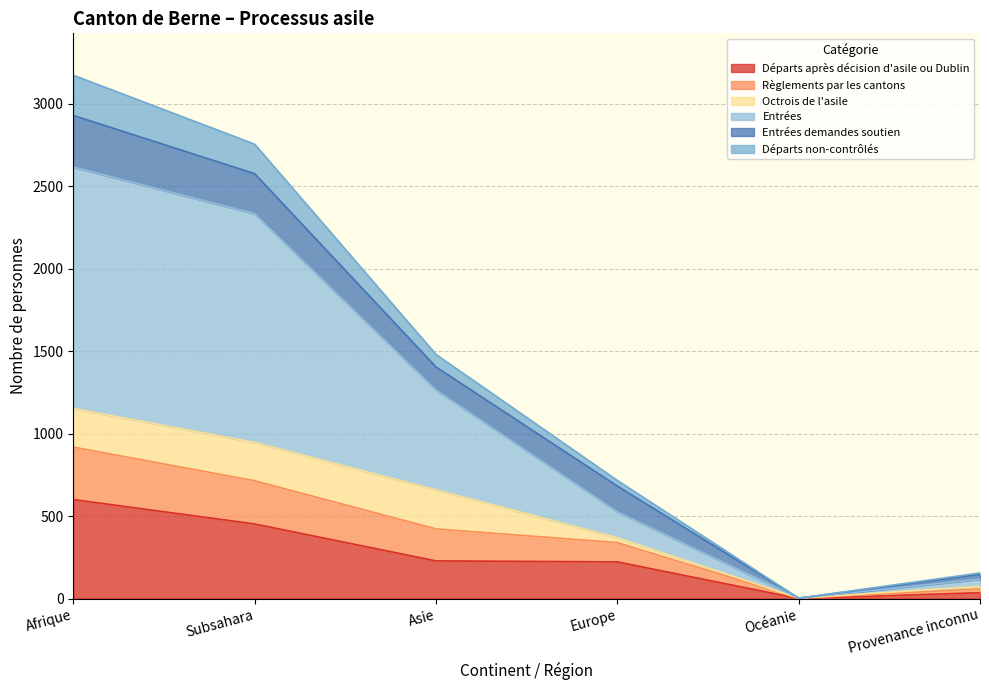

At which label does Départs après décision d'asile ou Dublin reach its peak?

Afrique